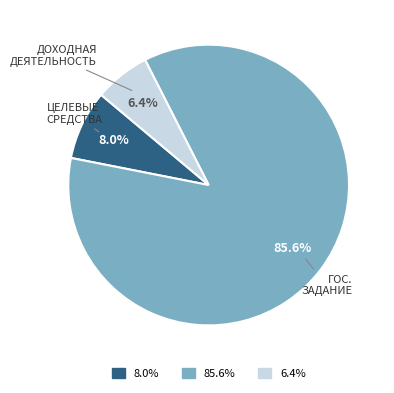

Does any single category account for the majority?

Yes